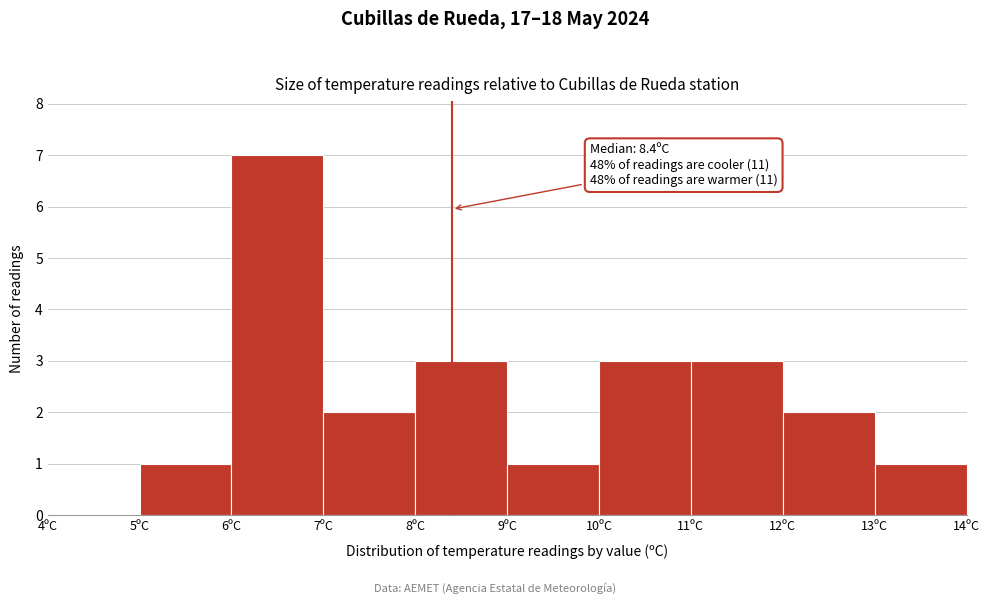

Which range on the x-axis has the tallest bar?

6 to 7